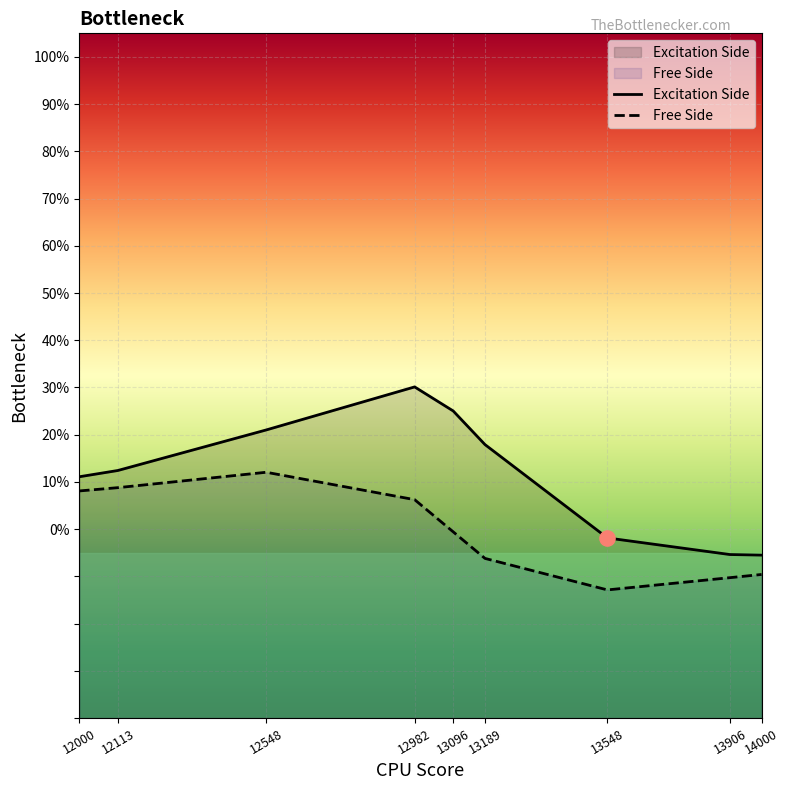

Which series contains the highest Y value?

Excitation Side